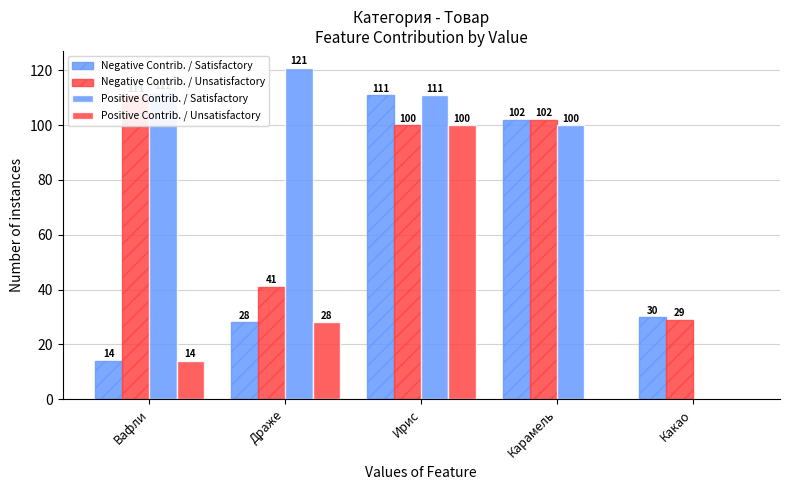

Which category has the highest value in the Negative Contrib. / Unsatisfactory series?

Вафли